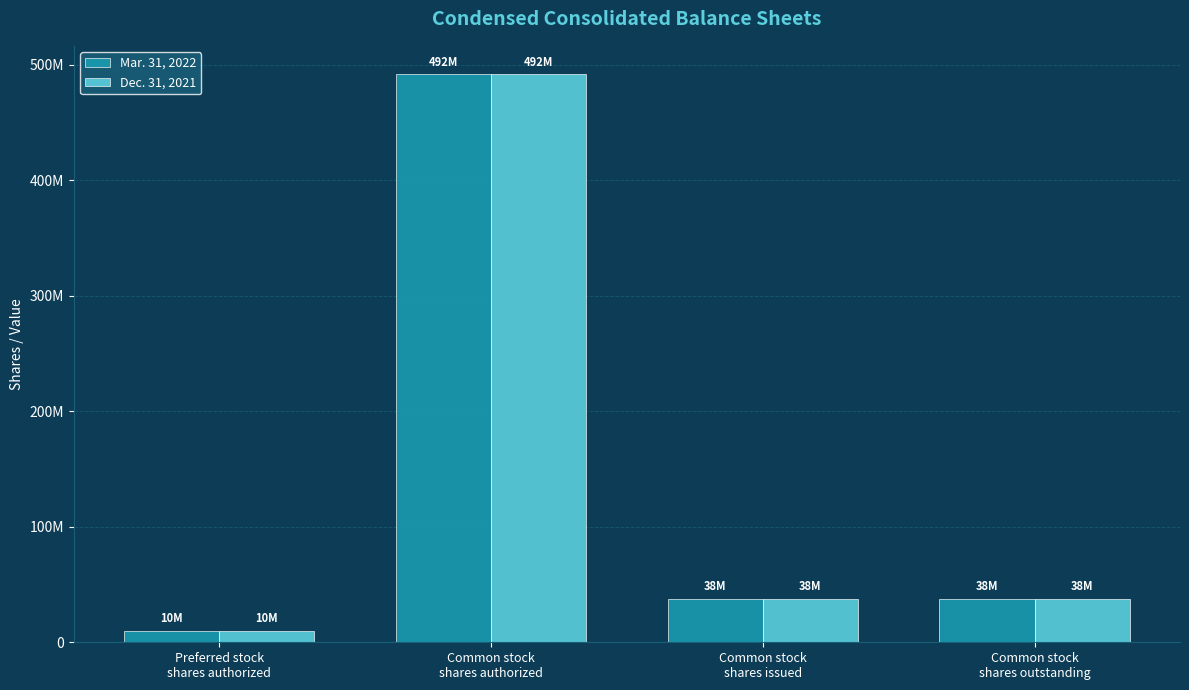

Where is Mar. 31, 2022 nearest to the value 251000000?

Common stock
shares issued